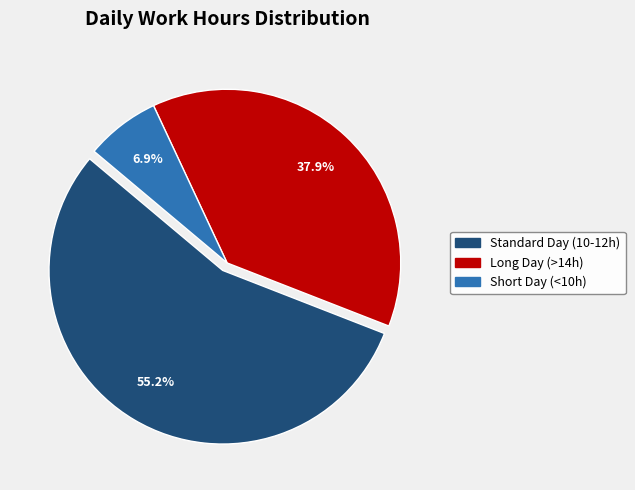

Is there a majority slice in this chart?

Yes